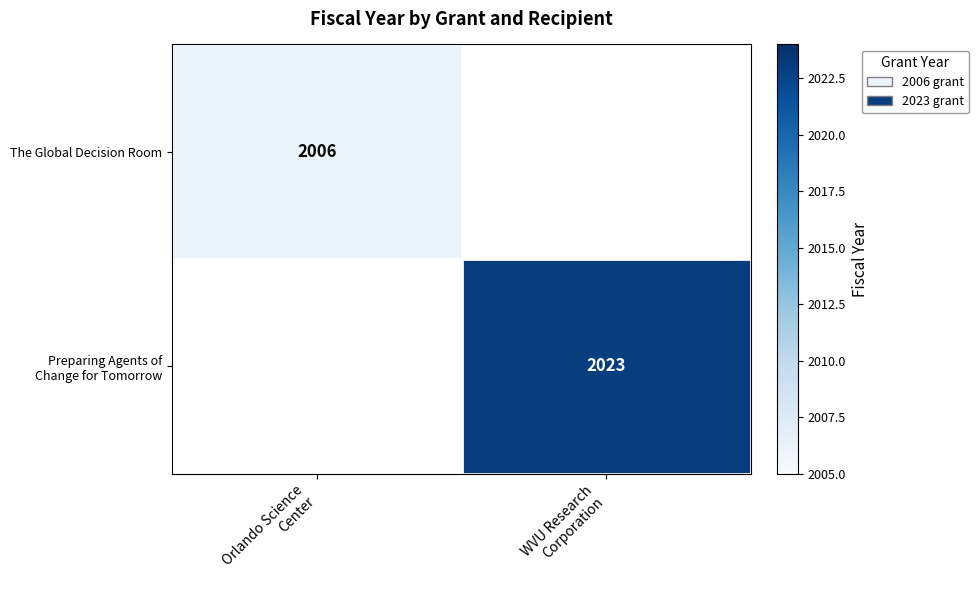

How many data points does each series have?

2